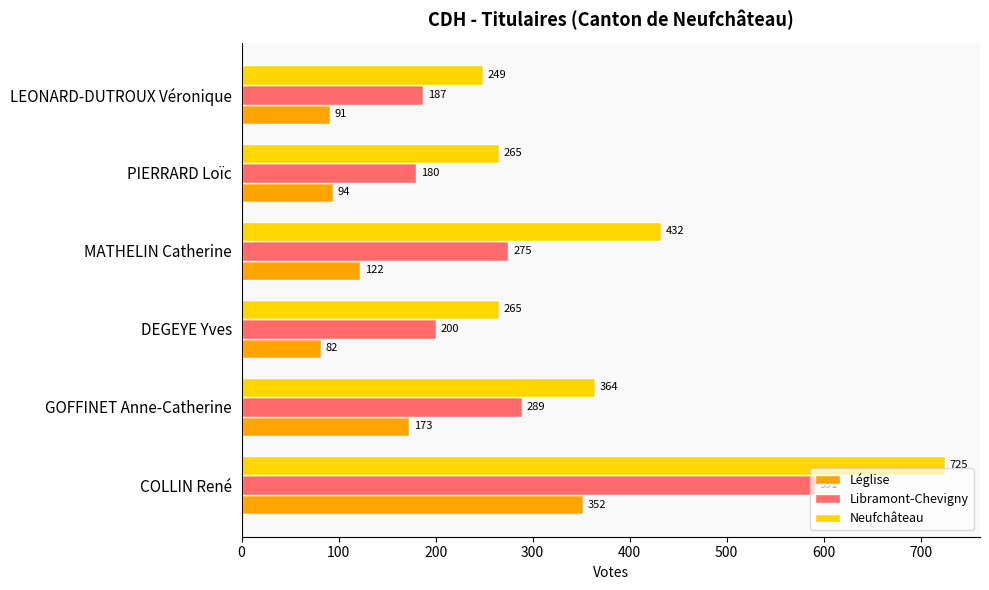

At which label is Libramont-Chevigny closest to 385?

GOFFINET Anne-Catherine